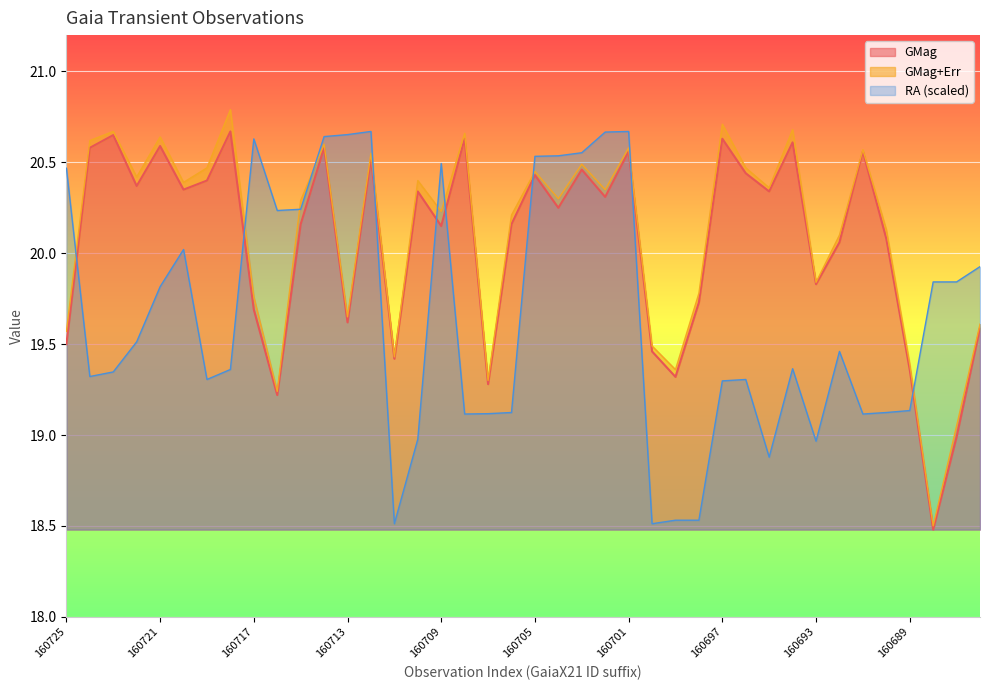

At which category is the sum across all series the highest?

160701